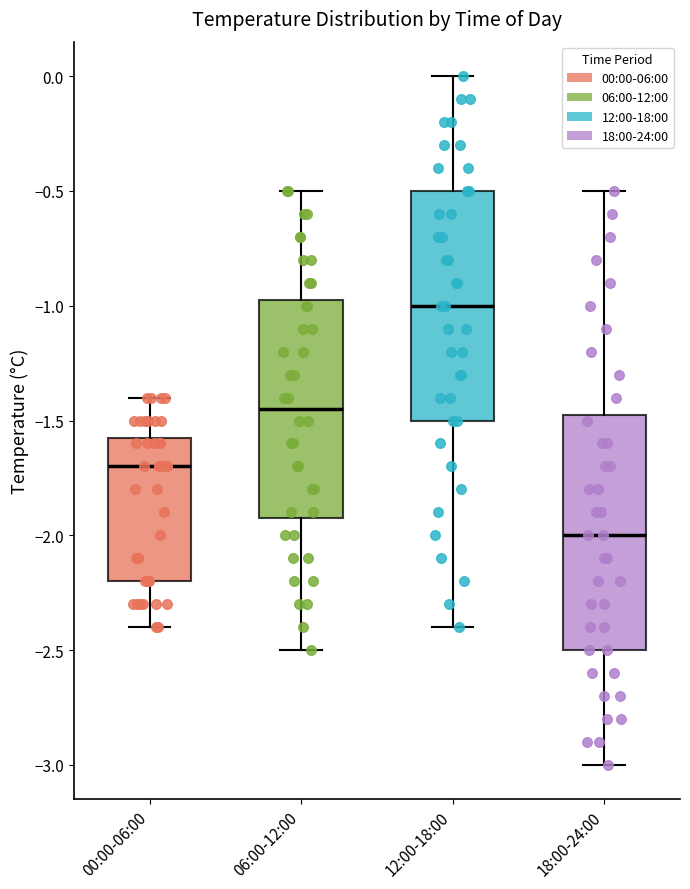

Reading left to right, read every box against the y-axis: the position of its median line, the range the box covers, and the ends of its whiskers. The values are not printed on the chart, so give them approximately, as read against the axis.

00:00-06:00: median -1.70, box -2.20 to -1.55, whiskers -2.40 to -1.40
06:00-12:00: median -1.45, box -1.90 to -0.95, whiskers -2.50 to -0.50
12:00-18:00: median -1.00, box -1.50 to -0.50, whiskers -2.40 to 0.00
18:00-24:00: median -2.00, box -2.50 to -1.45, whiskers -3.00 to -0.50